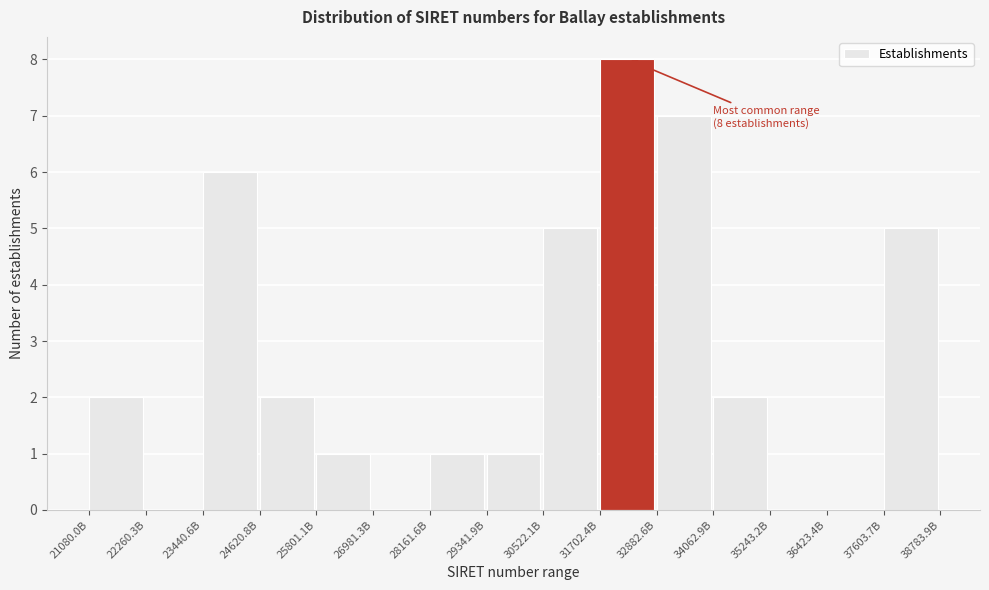

Reading left to right, transcribe all the data shown in this chart.

21080.0B=2	22260.3B=0	23440.6B=6	24620.8B=2	25801.1B=1	26981.3B=0	28161.6B=1	29341.9B=1	30522.1B=5	31702.4B=8	32882.6B=7	34062.9B=2	35243.2B=0	36423.4B=0	37603.7B=5